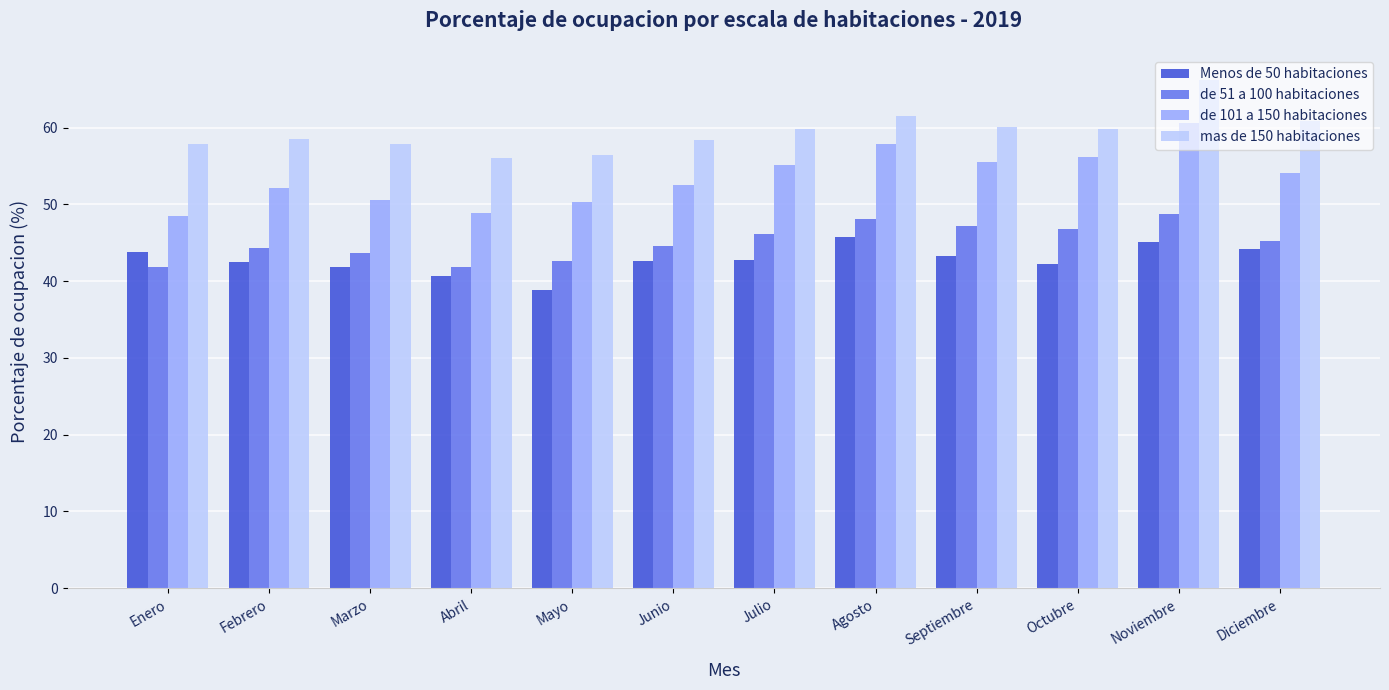

What are all the series names shown in the legend?

Menos de 50 habitaciones, de 51 a 100 habitaciones, de 101 a 150 habitaciones, mas de 150 habitaciones